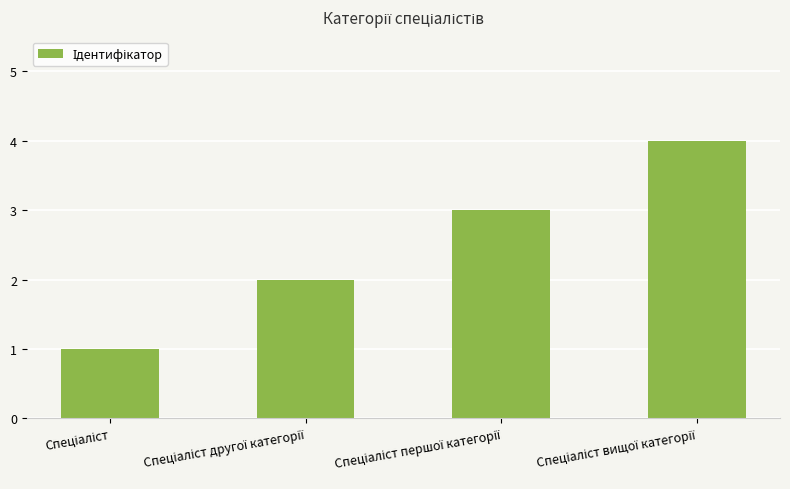

What is the difference between the maximum and minimum values?

3